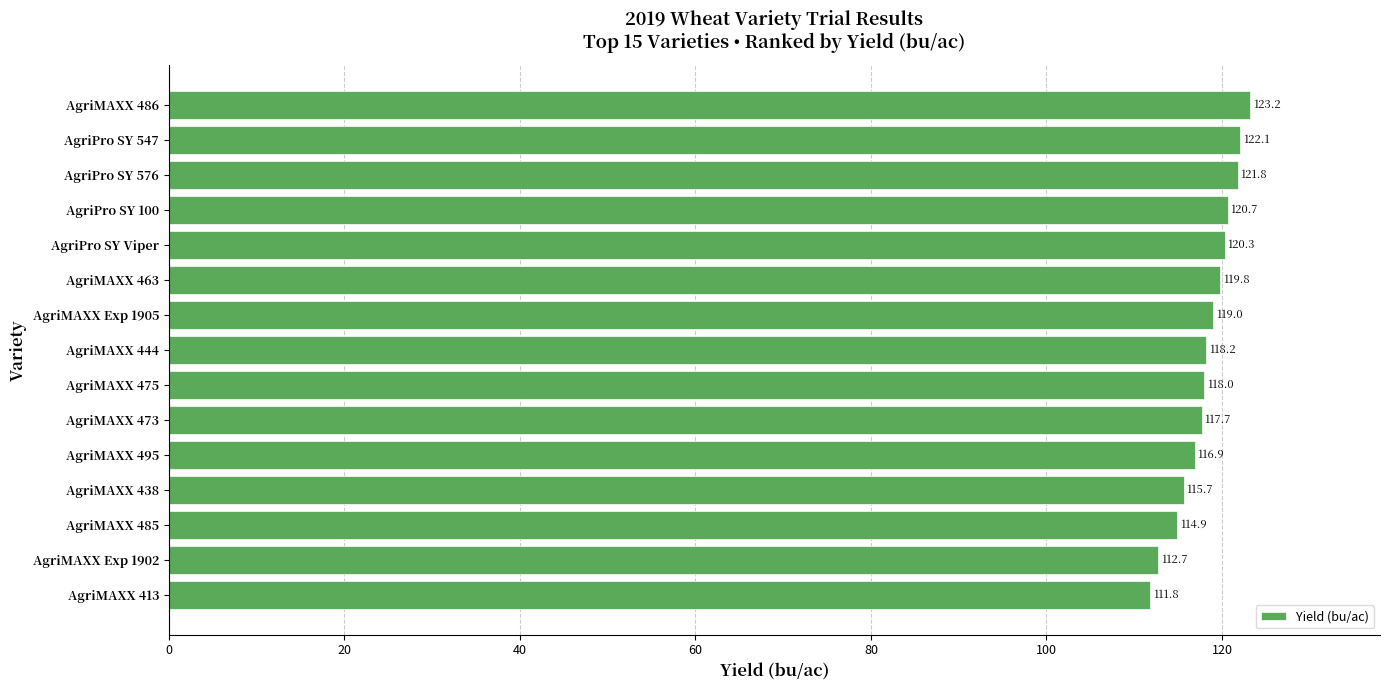

Which category has the highest value across all series?

AgriMAXX 486